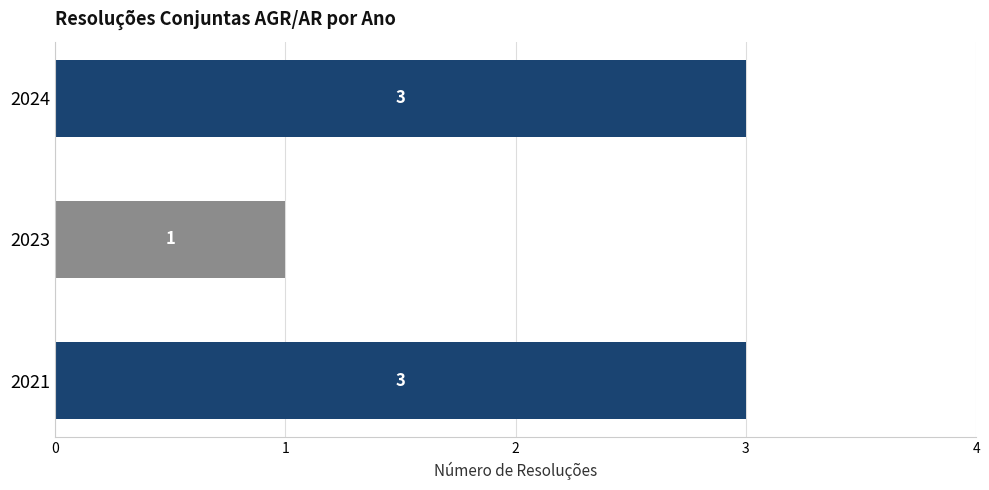

How many categories are shown in the chart?

3